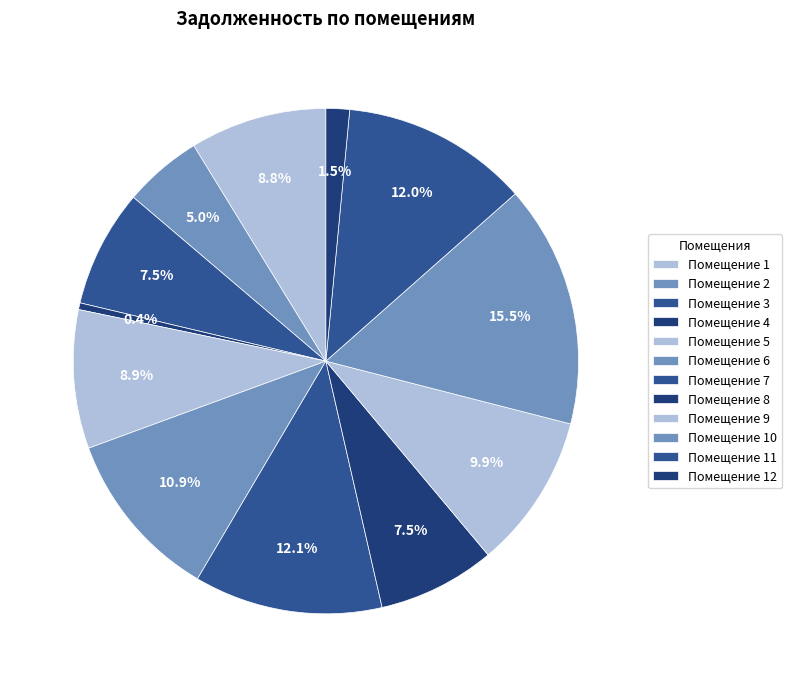

Which category has the biggest portion of the pie?

10